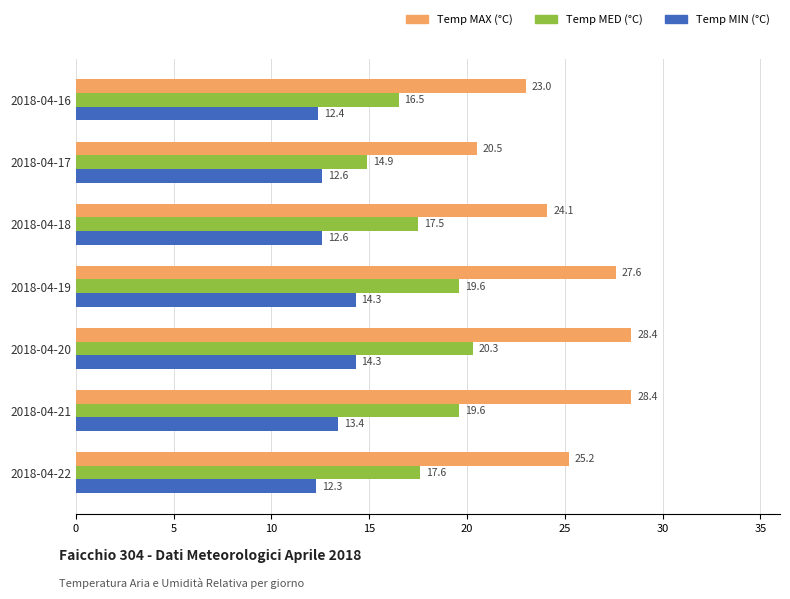

The value of Temp MIN (°C) at 2018-04-20 is 19.5. True or false?

False